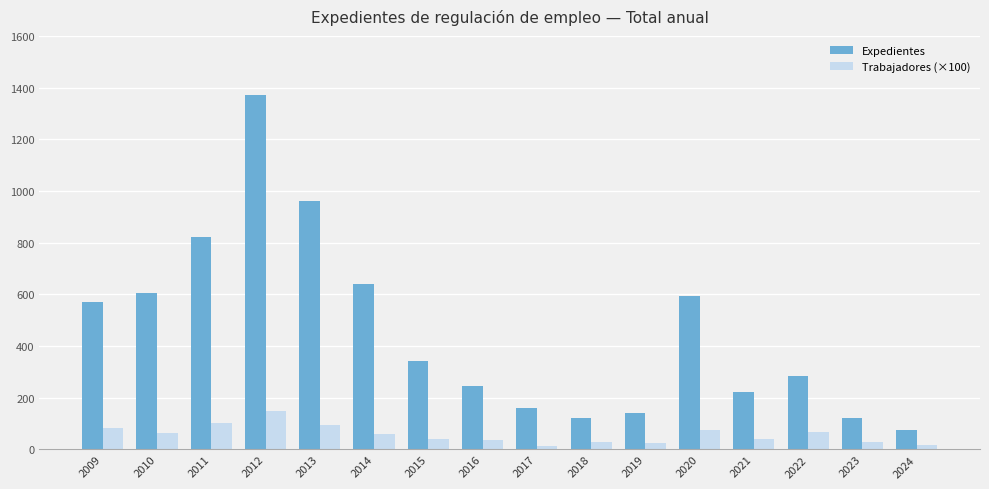

What is the total value across all series at 2010?

668.1